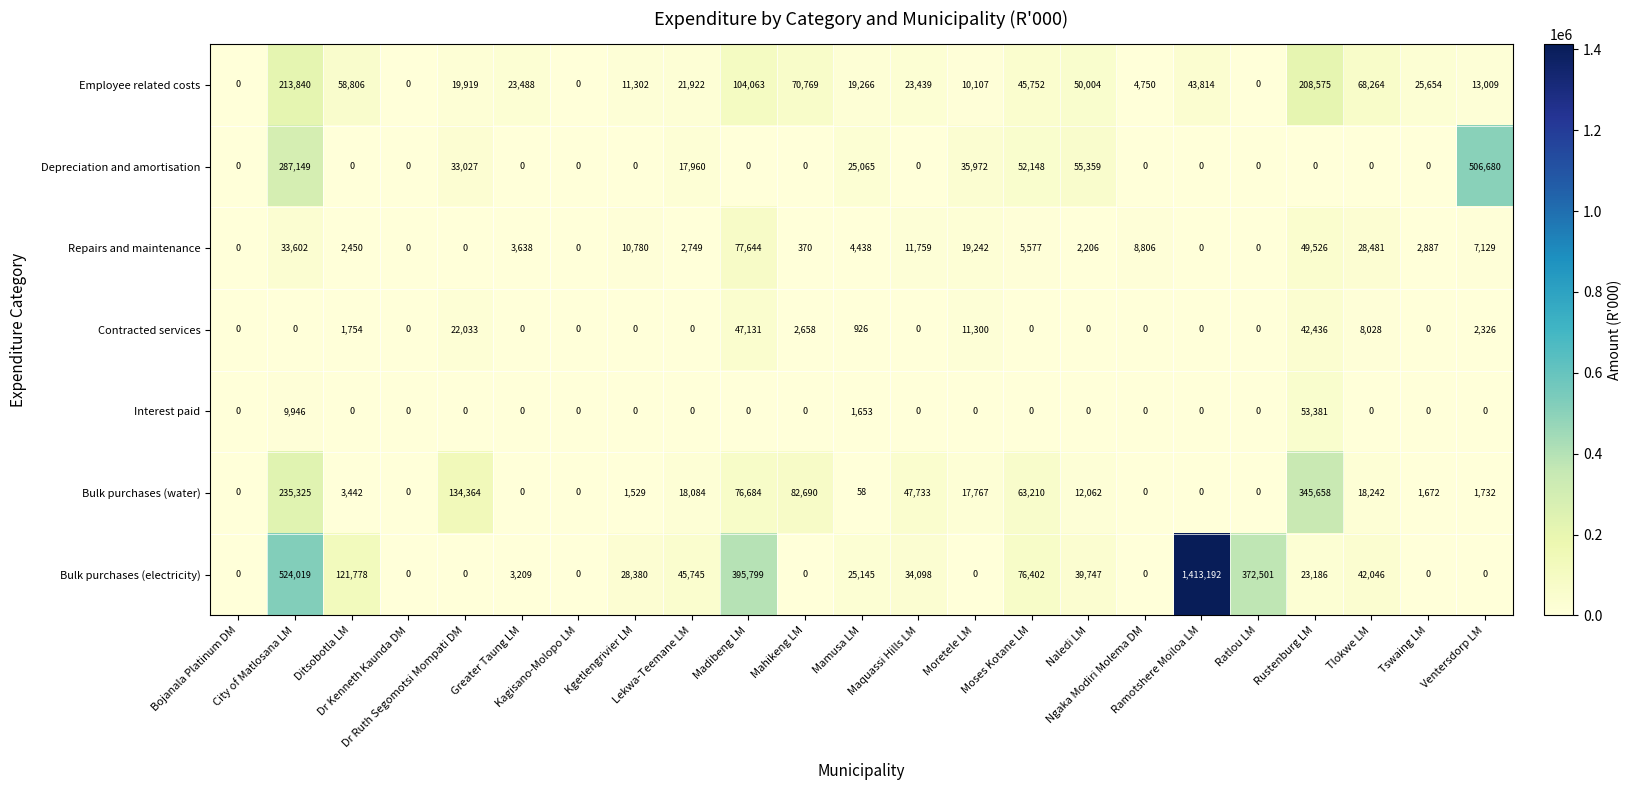

Which series changed the most between Kagisano-Molopo LM and Mahikeng LM?

Bulk purchases (water)